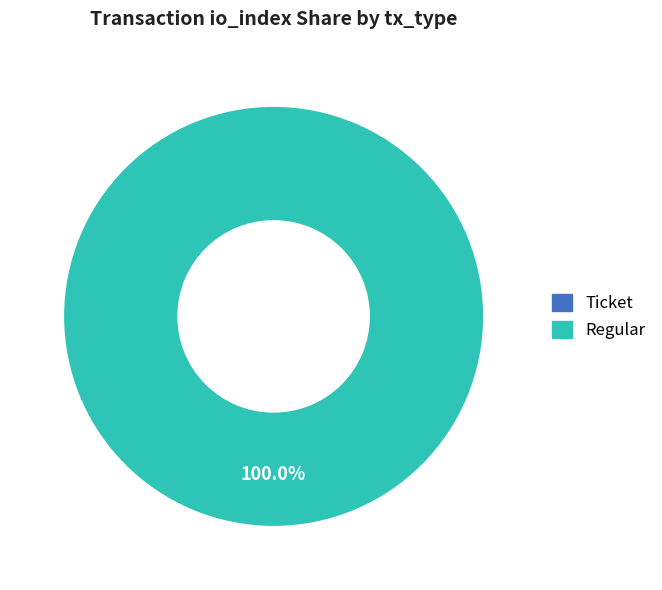

What is the total percentage of Ticket and Regular?

100.0%